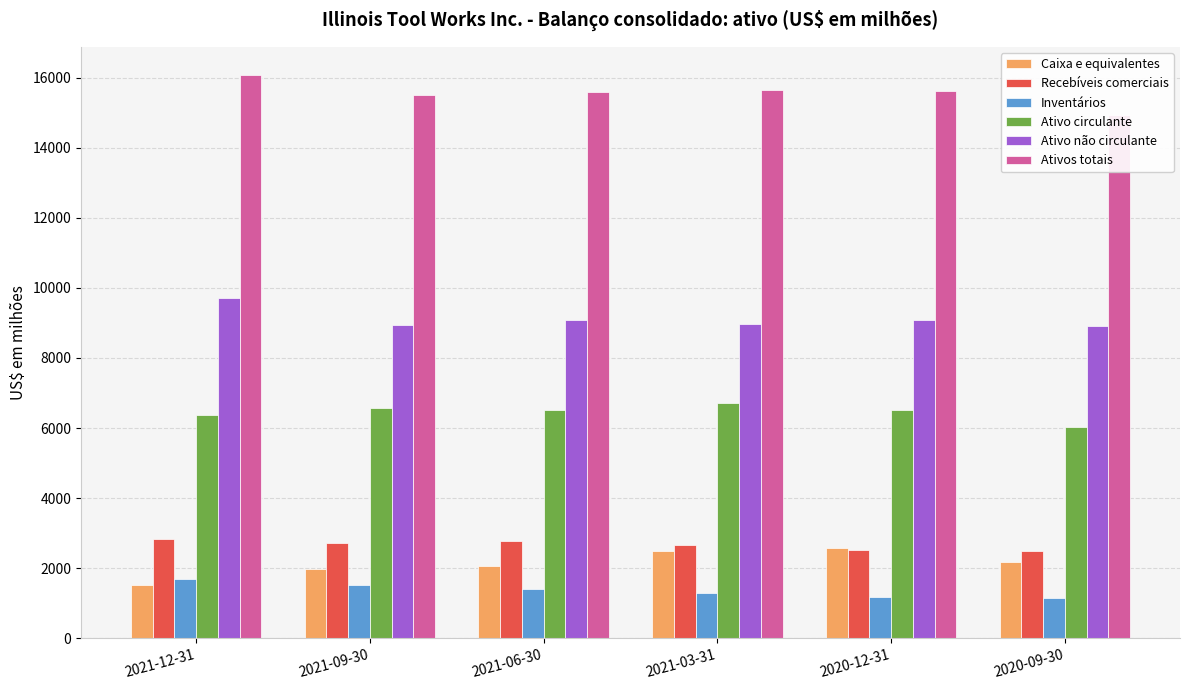

Does the chart contain stacked bars?

No